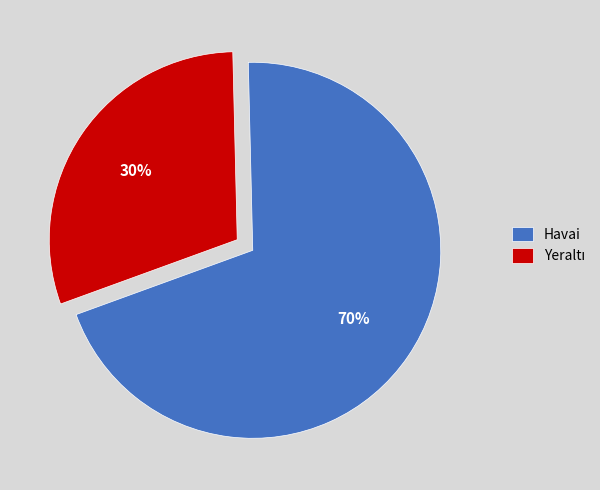

To the nearest percent, what portion does Havai represent?

70%